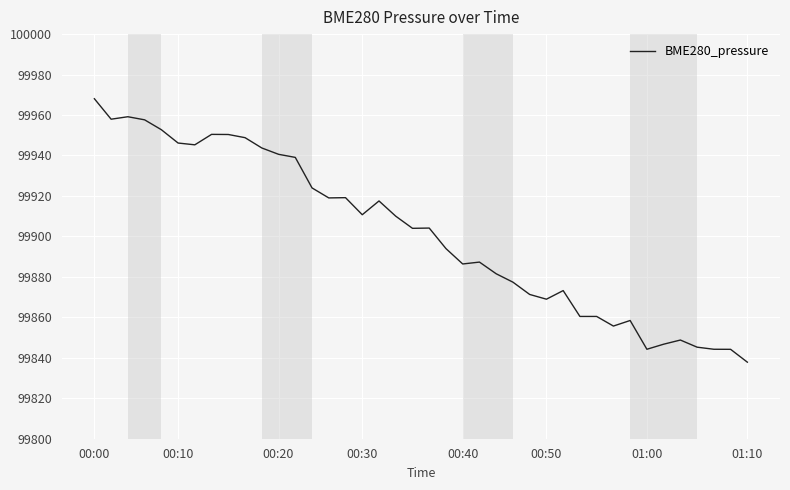

What is the smallest value displayed?

99837.8